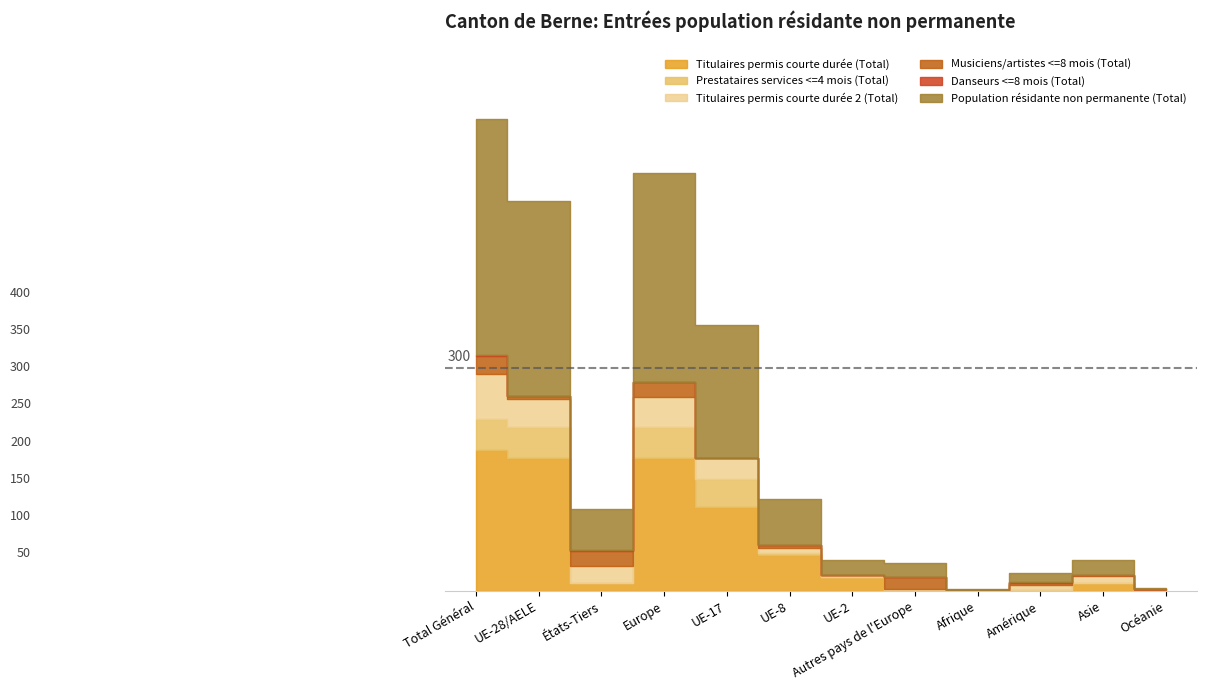

What is the average value of the Musiciens/artistes <=8 mois (Total) series?

8